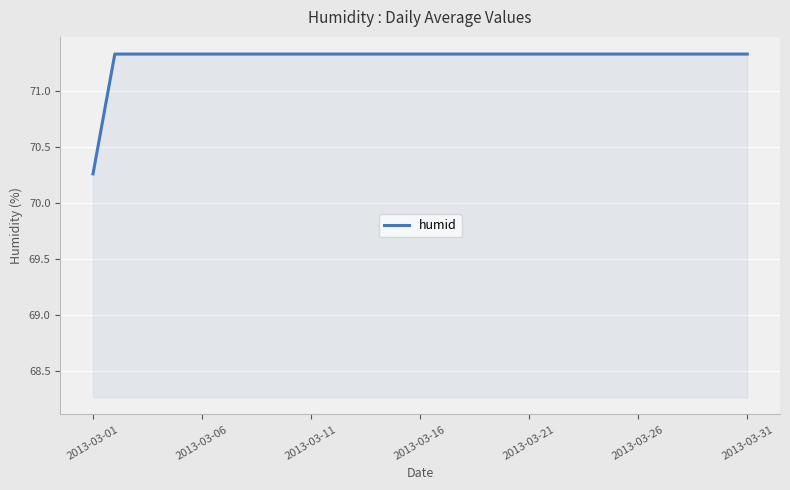

What is the greatest value displayed?

71.3